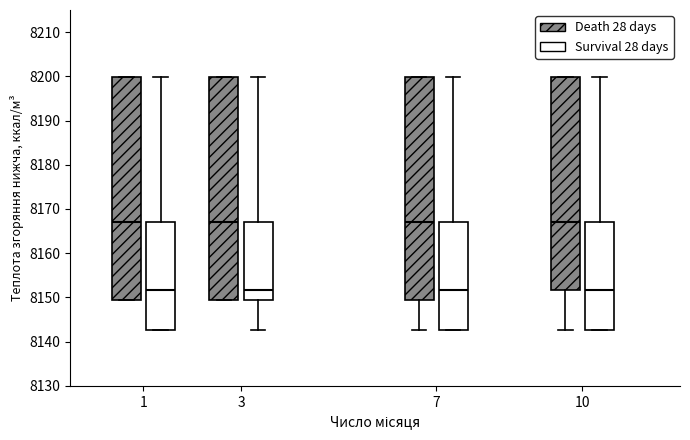

Reading left to right, read every box against the y-axis: the position of its median line, the range the box covers, and the ends of its whiskers. The values are not printed on the chart, so give them approximately, as read against the axis.

1 (Death 28 days): median 8167, box 8149 to 8200, whiskers 8149 to 8200
1 (Survival 28 days): median 8152, box 8143 to 8167, whiskers 8143 to 8200
3 (Death 28 days): median 8167, box 8149 to 8200, whiskers 8149 to 8200
3 (Survival 28 days): median 8152, box 8149 to 8167, whiskers 8143 to 8200
7 (Death 28 days): median 8167, box 8149 to 8200, whiskers 8143 to 8200
7 (Survival 28 days): median 8152, box 8143 to 8167, whiskers 8143 to 8200
10 (Death 28 days): median 8167, box 8152 to 8200, whiskers 8143 to 8200
10 (Survival 28 days): median 8152, box 8143 to 8167, whiskers 8143 to 8200